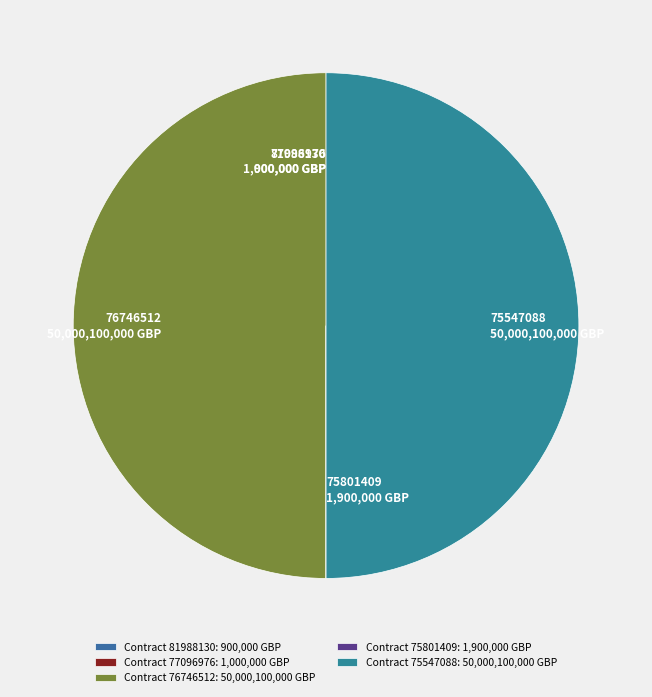

Is it true that 75547088 is 43% of the pie?

False